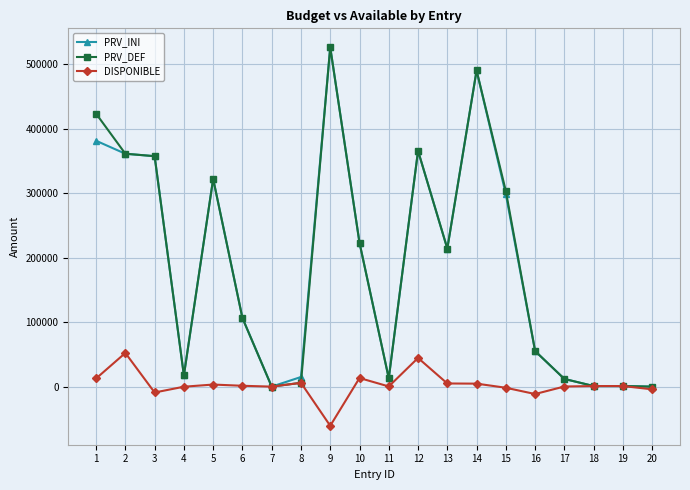

Where is the first local minimum for DISPONIBLE?

3